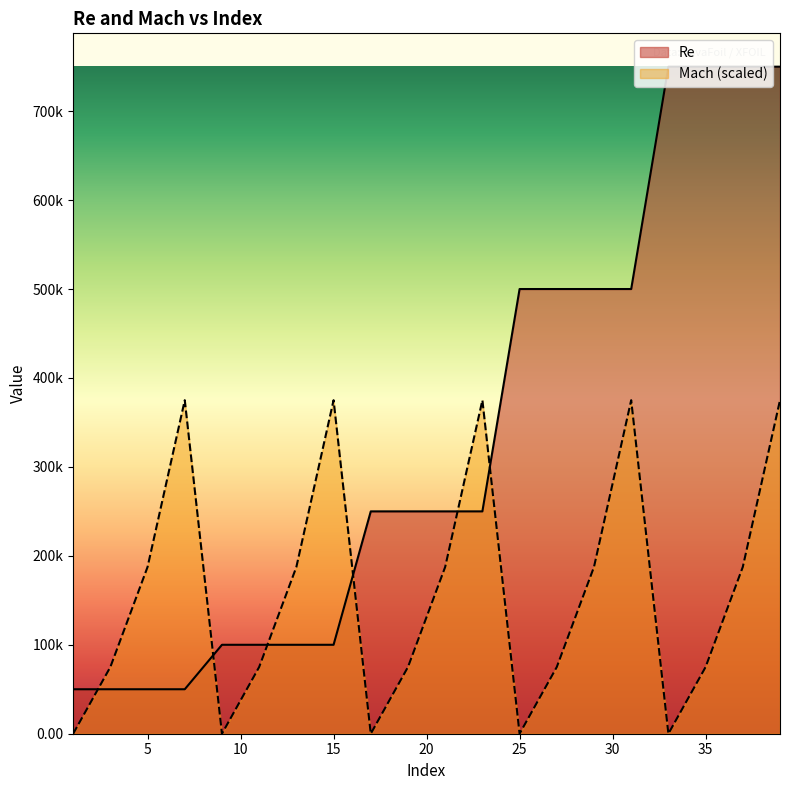

How many lines are shown in the chart?

2